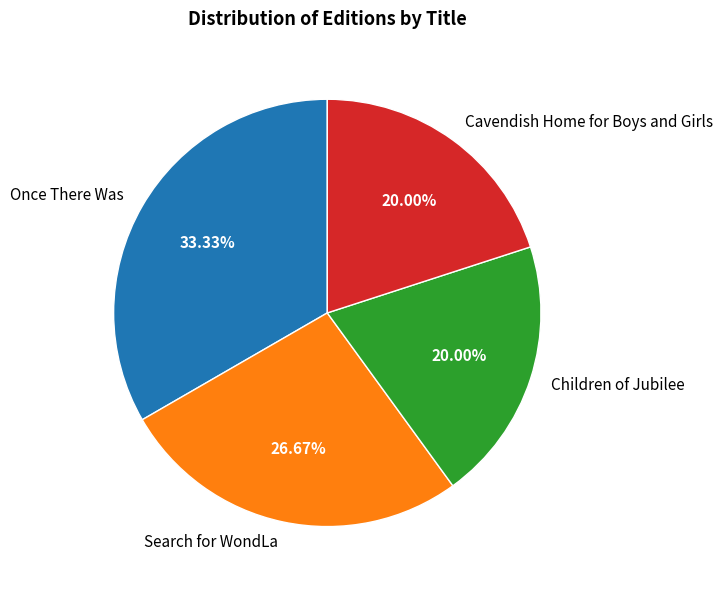

How many segments does this pie chart have?

4